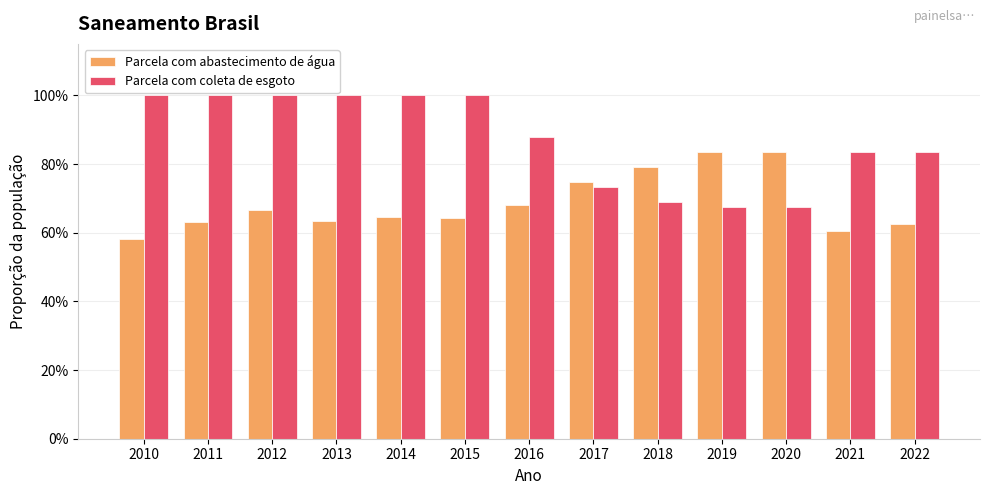

Count the Parcela com abastecimento de água values in the range 0 to 1.

13